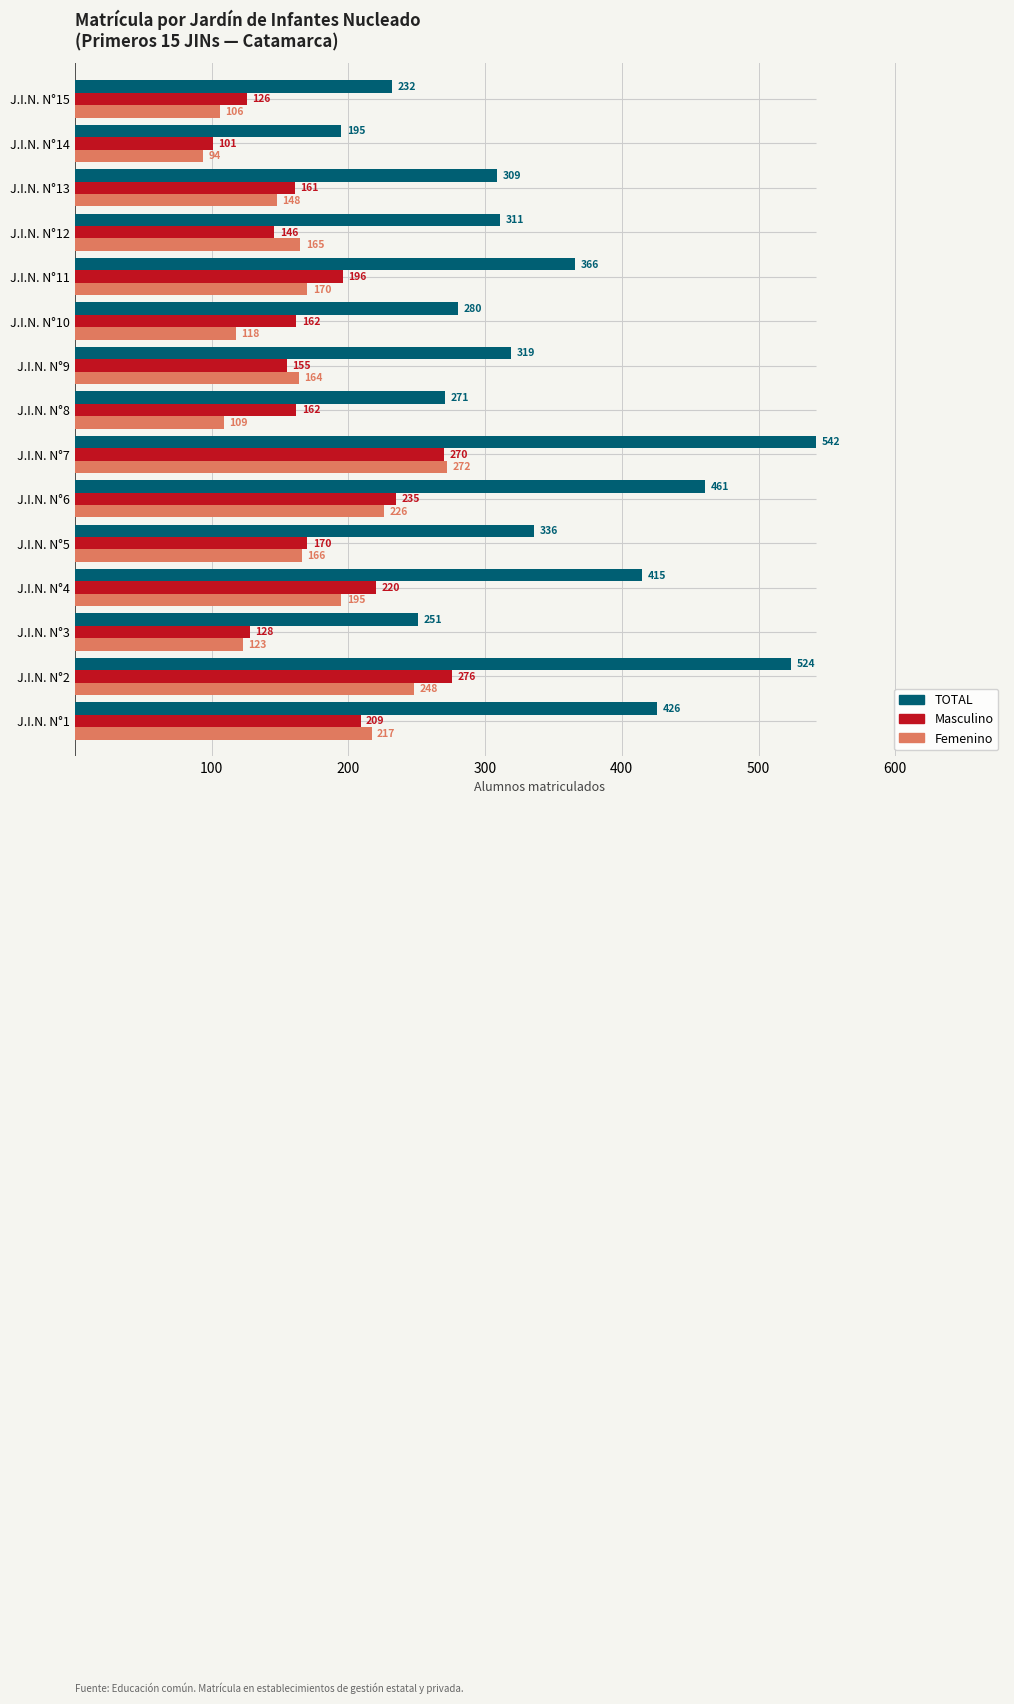

The Femenino series shows 215 at J.I.N. N°13. True or false?

False